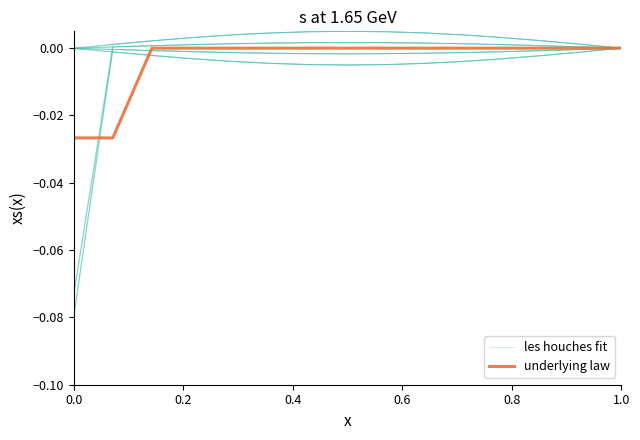

The les houches fit series shows -0.0 at 1.0. True or false?

True